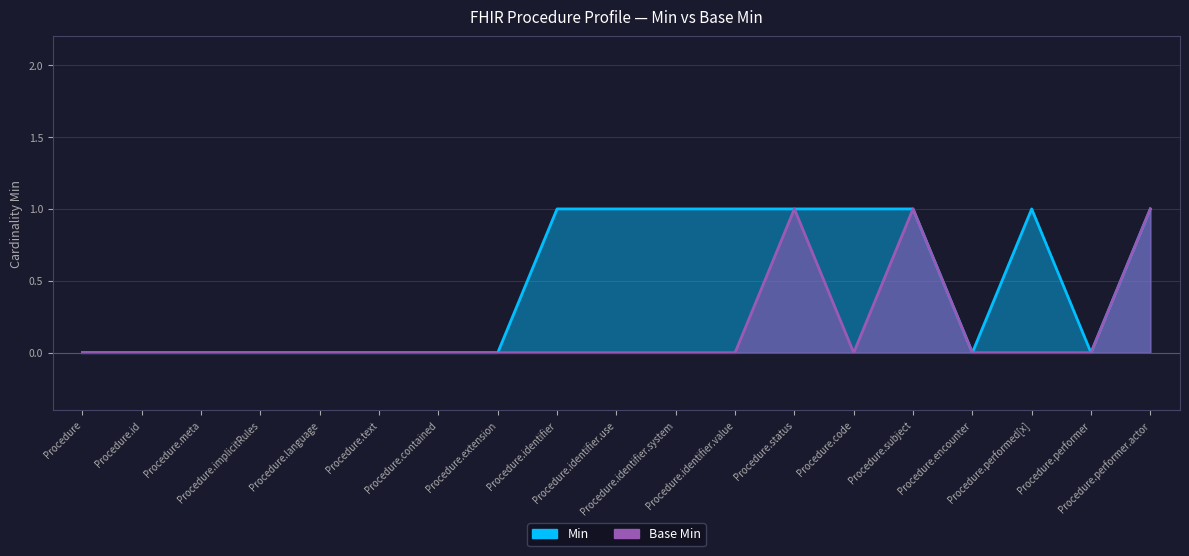

True or false: Min and Base Min cross at least once.

False